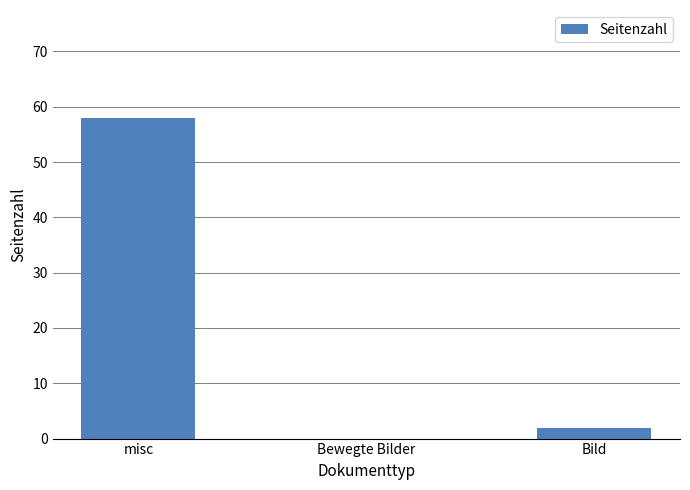

What is the change in value from misc to Bild?

-56